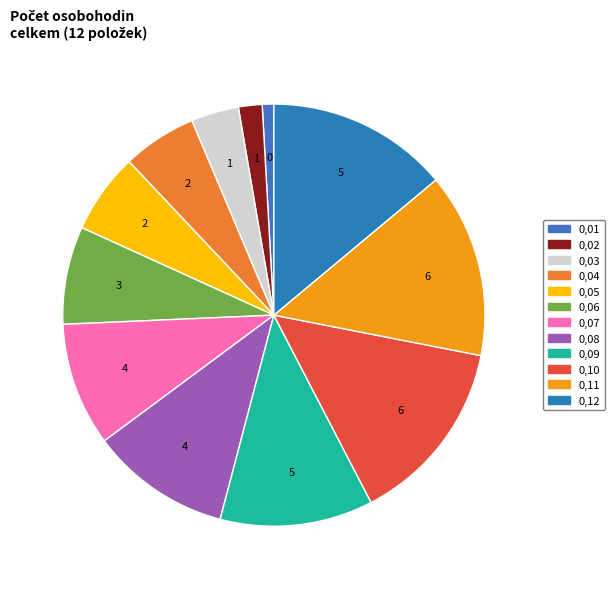

Combined, what portion of the pie is 0,10 and 0,05?

20.5%